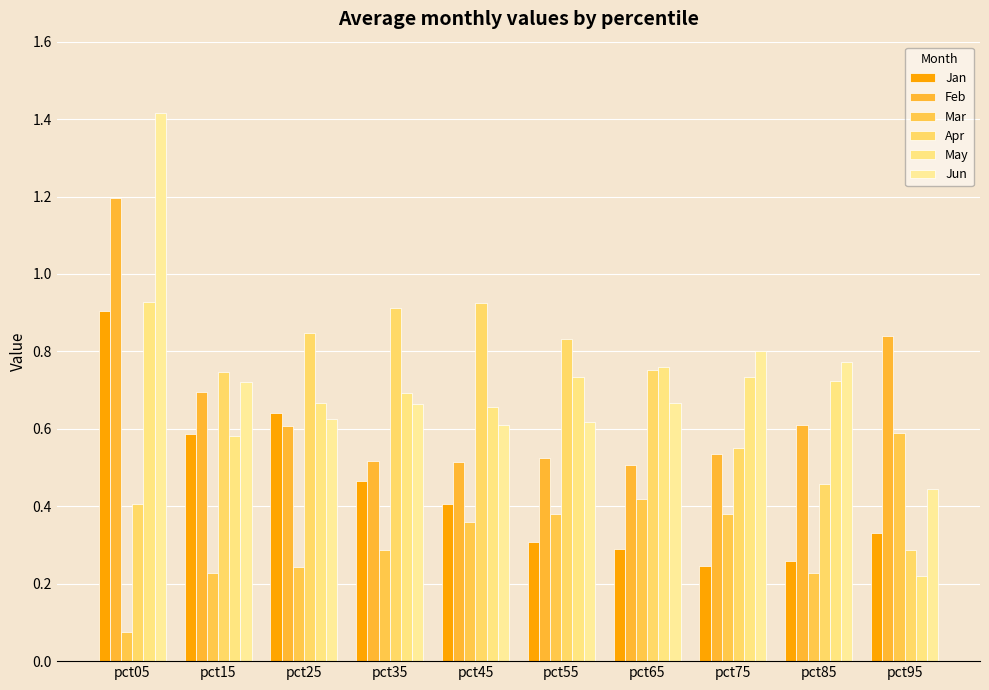

Rank the categories by Jan value from lowest to highest.

pct75, pct85, pct65, pct55, pct95, pct45, pct35, pct15, pct25, pct05